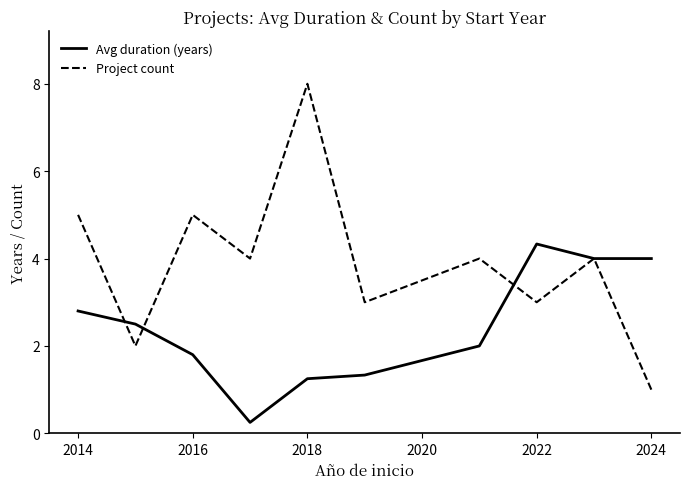

What is the difference between the maximum and minimum values in the Project count series?

7.0